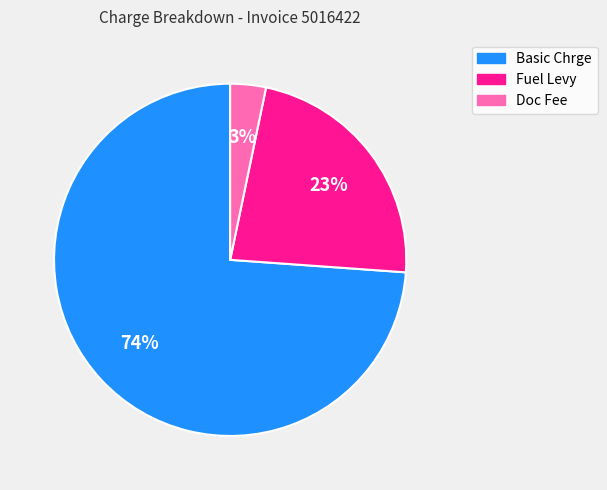

Which has a higher value, Fuel Levy or Basic Chrge?

Basic Chrge